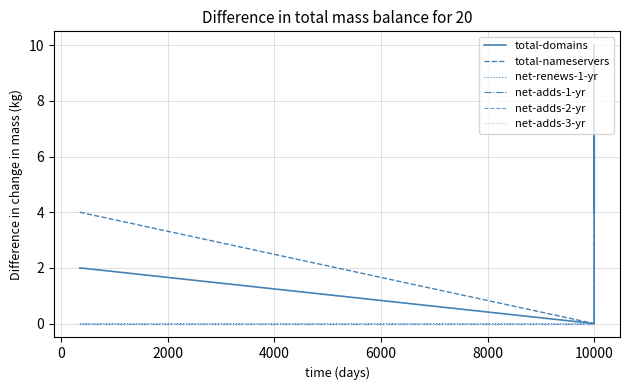

Does the chart display data point markers on the line(s)?

No